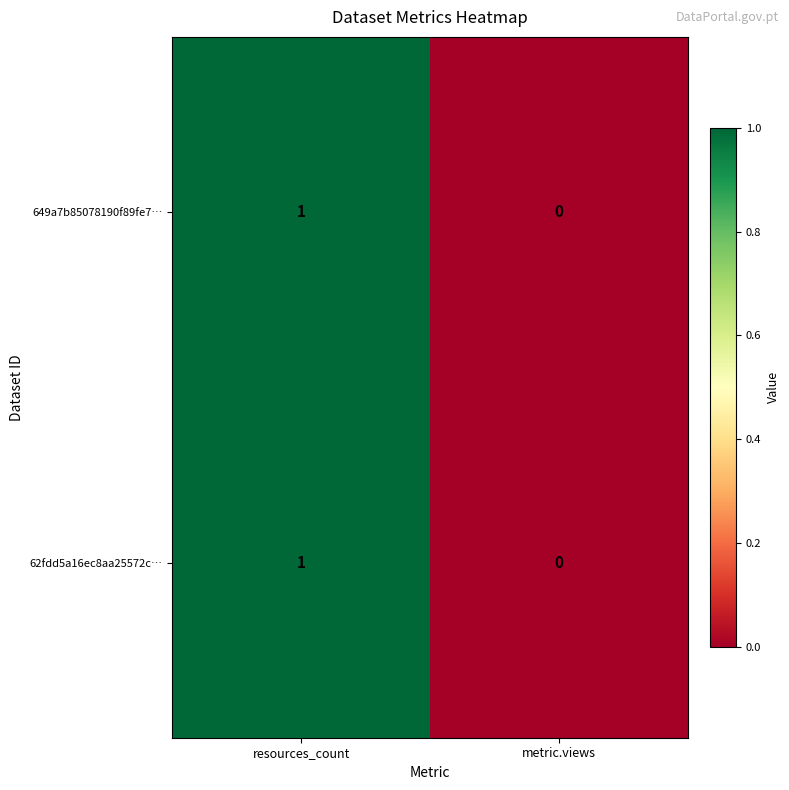

How many distinct data groups are displayed?

2